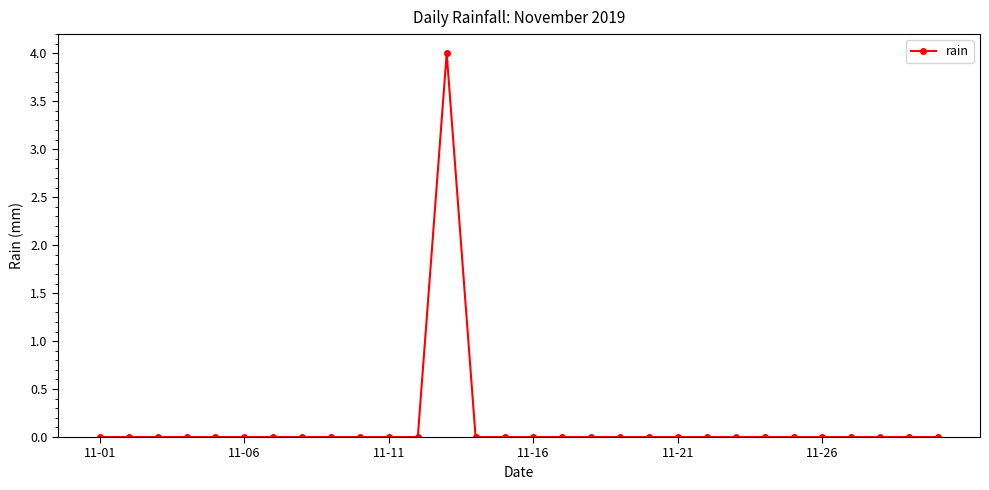

What is the difference between the maximum and minimum values?

4